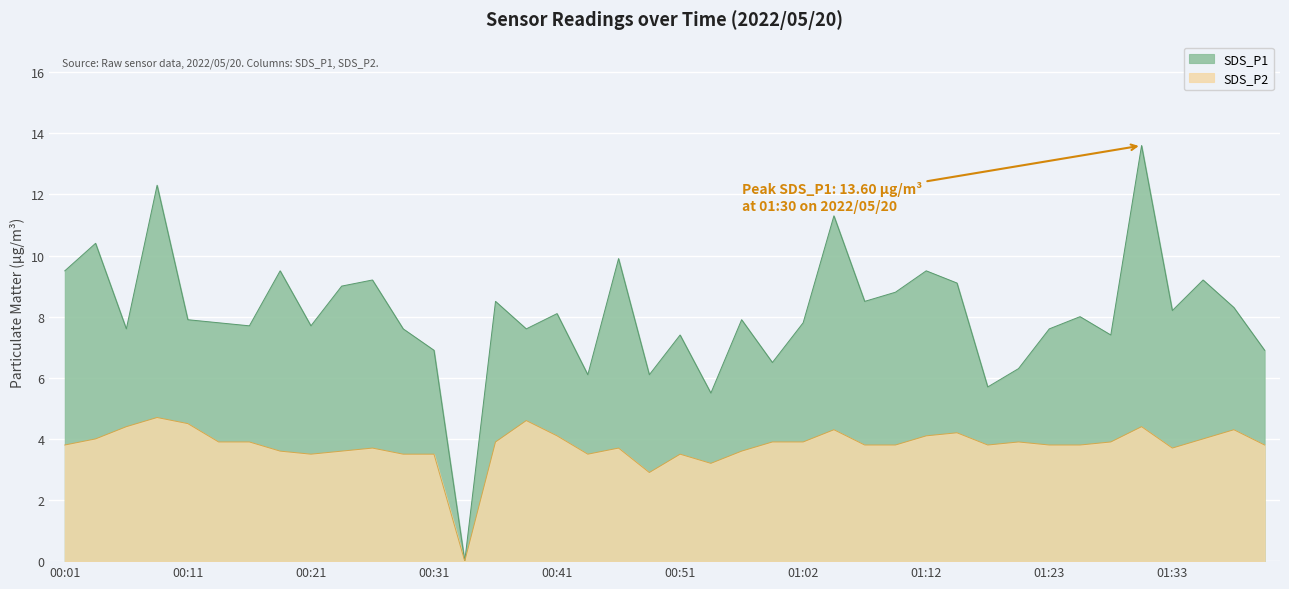

Does the chart display data point markers on the line(s)?

No